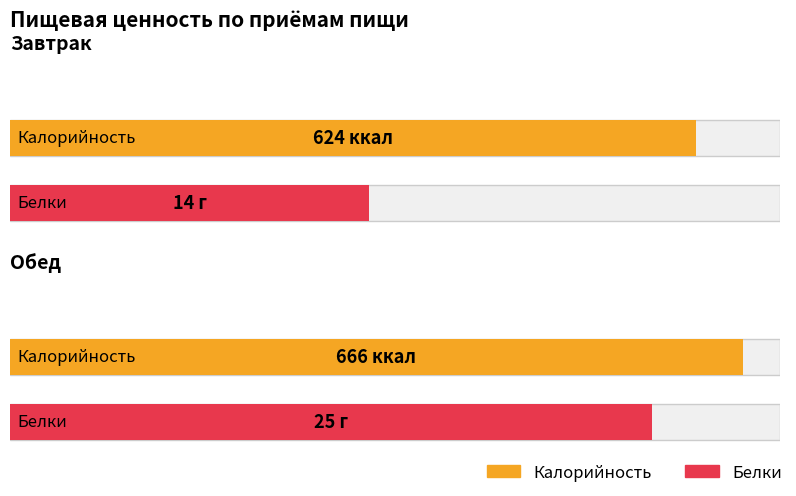

The value of Белки at Завтрак is 7. True or false?

False